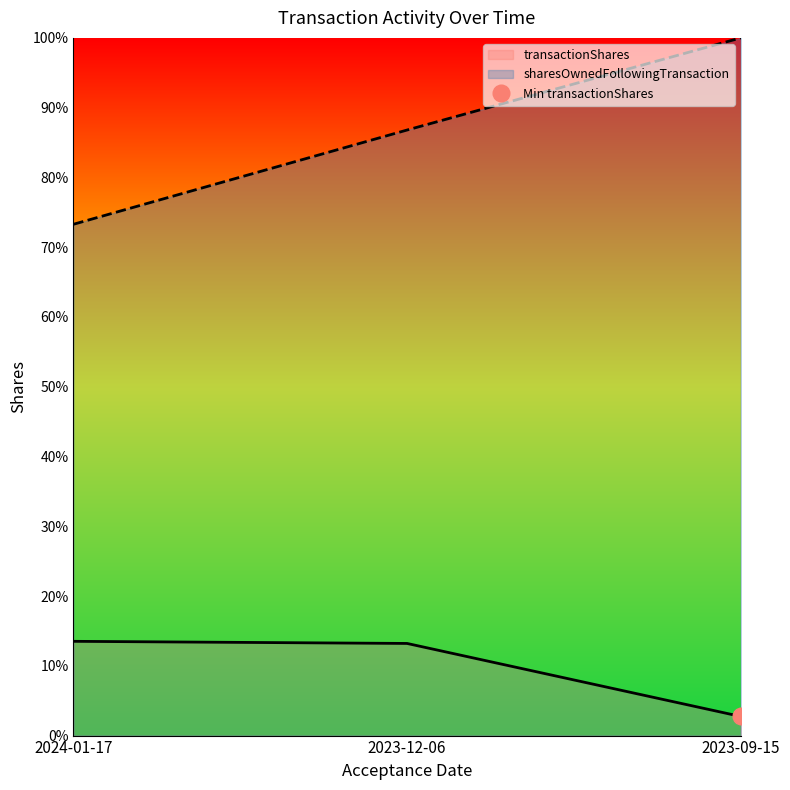

Between 2024-01-17 and 2023-12-06, which is larger?

2024-01-17